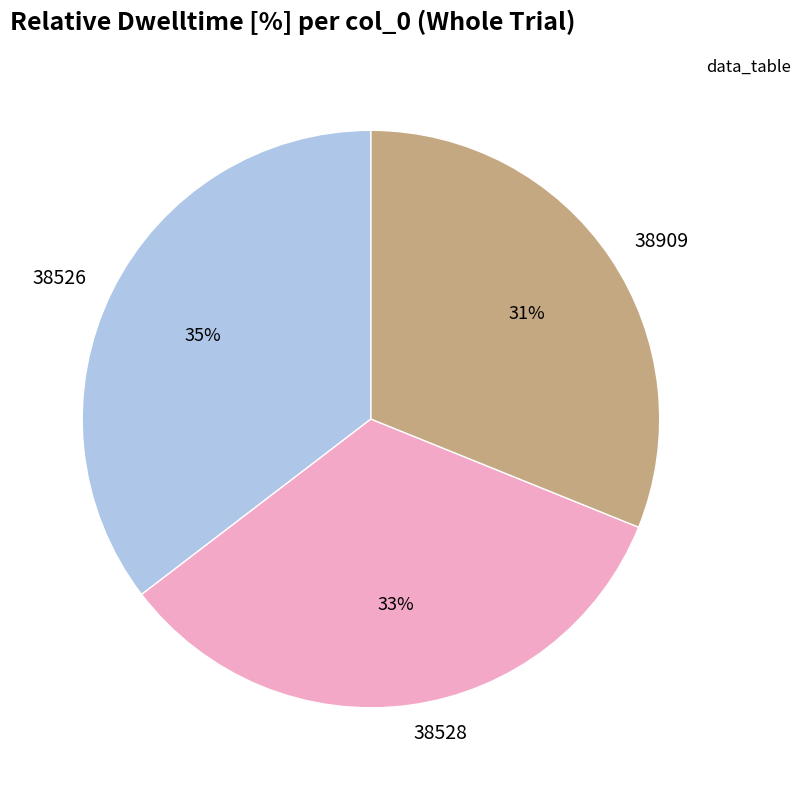

What percentage is the 38526 slice, to the nearest percent?

35%